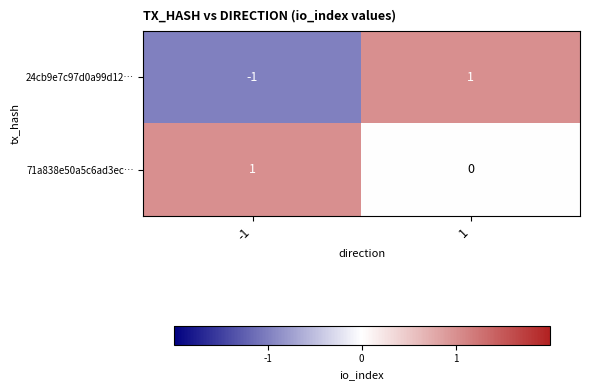

Which series has the largest total across all categories?

71a838e50a5c6ad3ec…